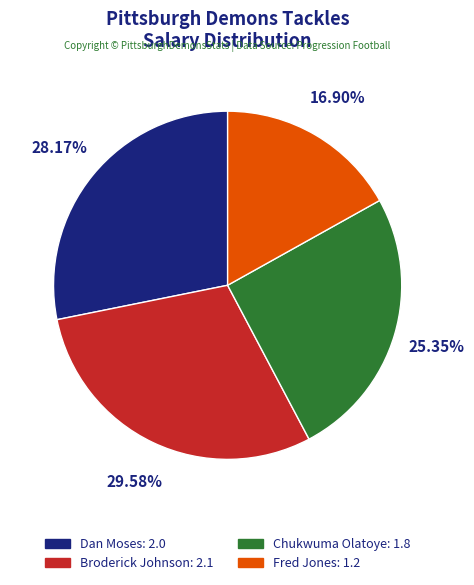

Which slice is the largest?

Broderick